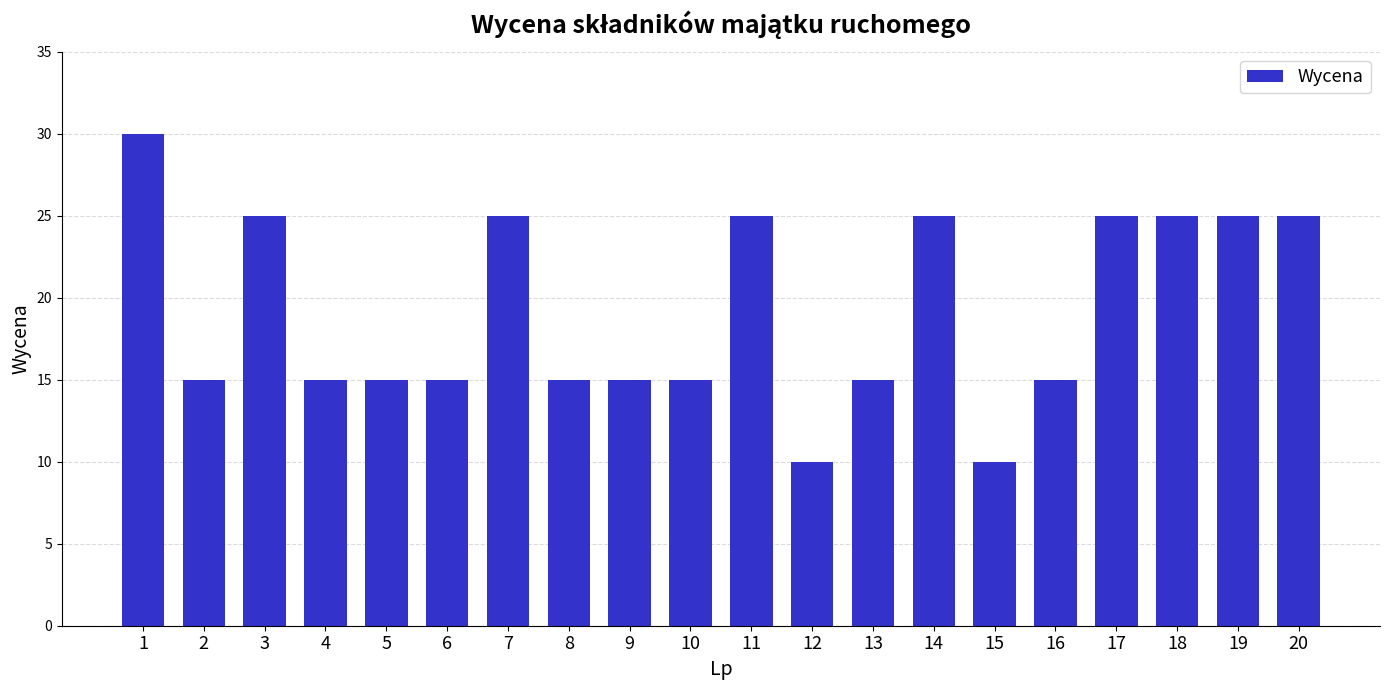

What is the difference between the second highest and second lowest values?

15.0